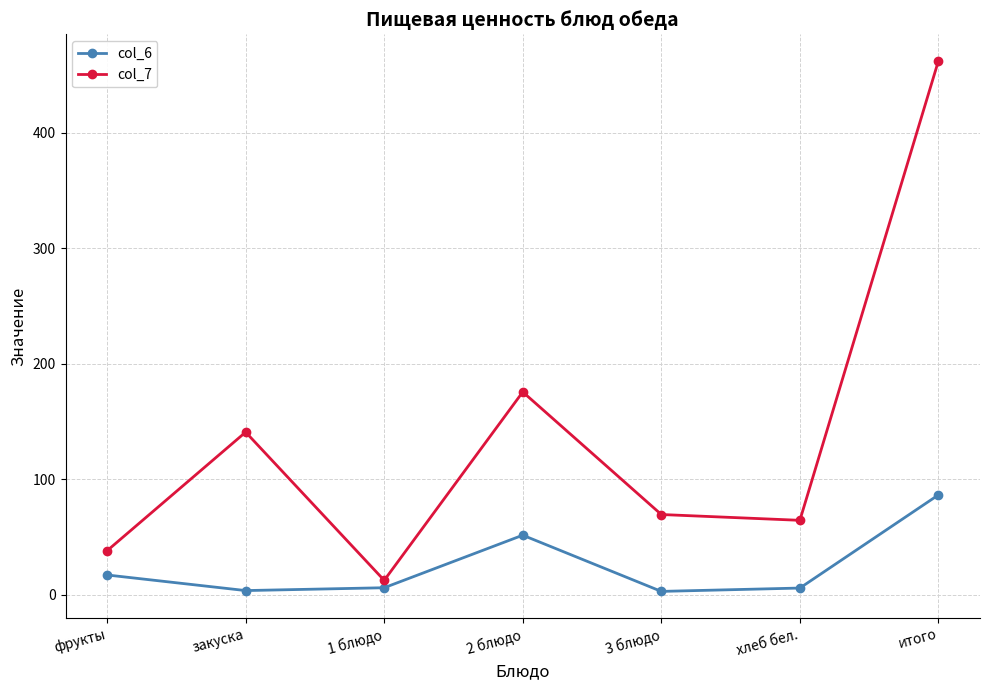

What is the maximum value for col_7?

462.2